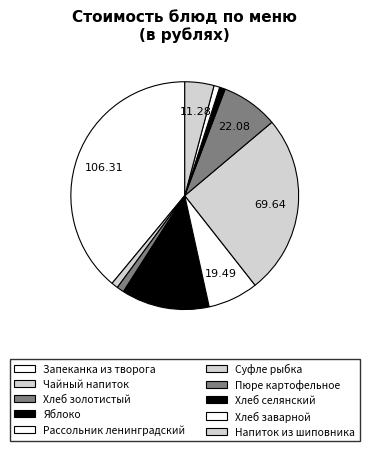

To the nearest percent, what portion does Хлеб заварной represent?

1%